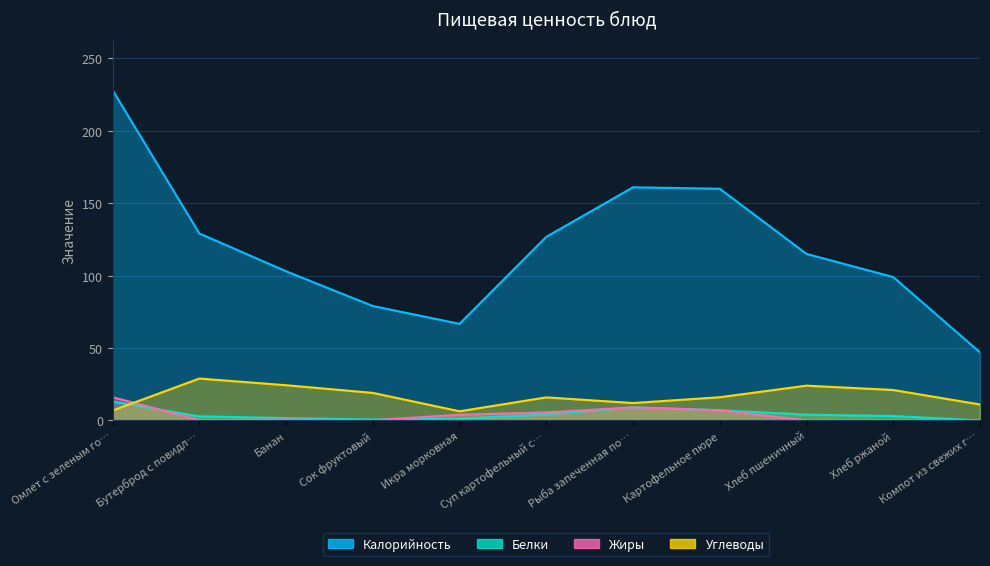

What is the difference between the second highest and minimum values in the Калорийность series?

114.0